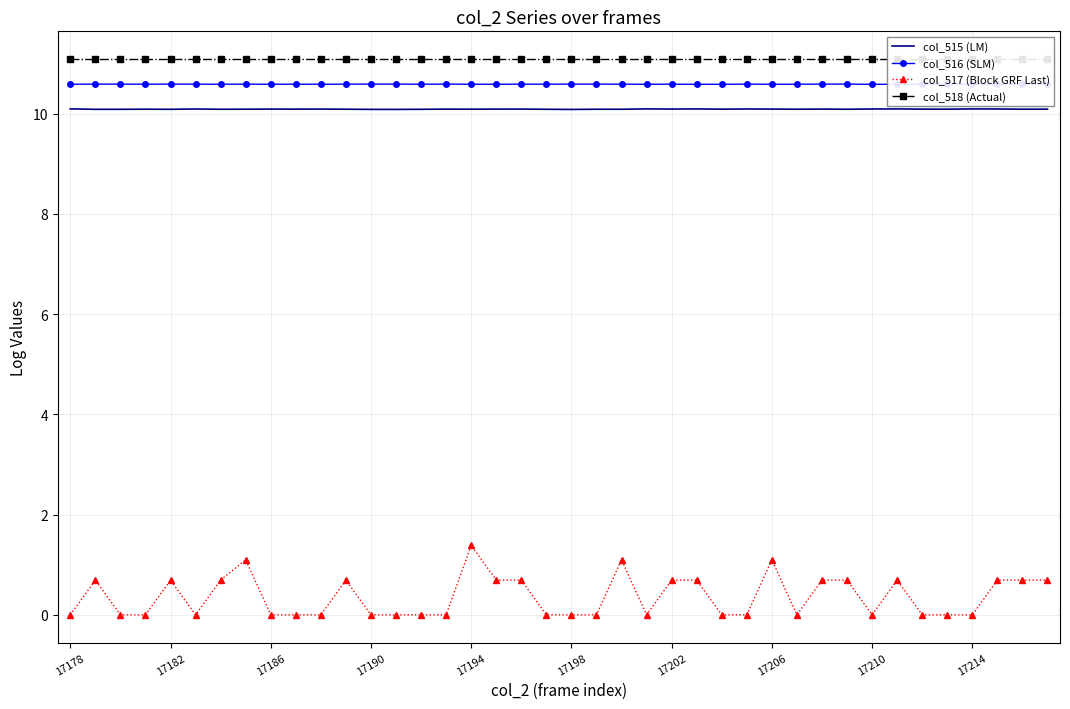

True or false: col_517 (Block GRF Last) and col_515 (LM) cross at least once.

False